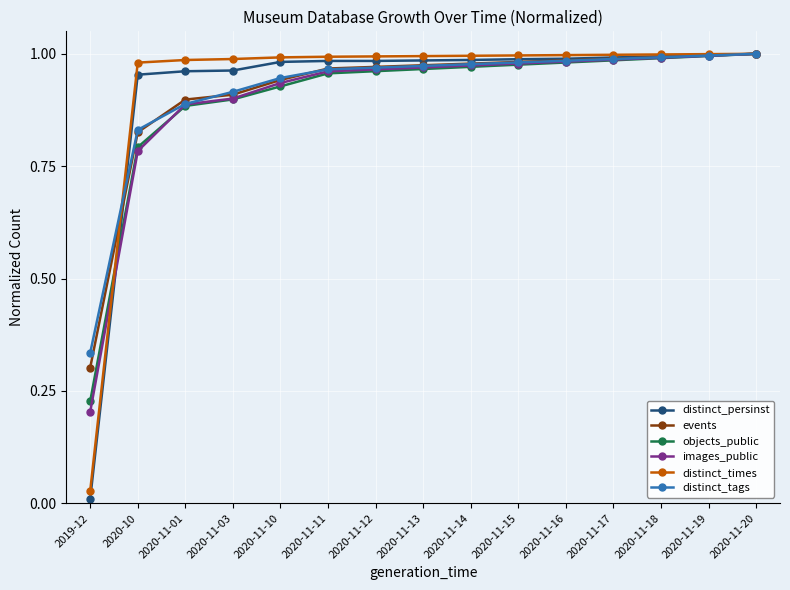

What is the label of the 10th point from the left?

2020-11-15